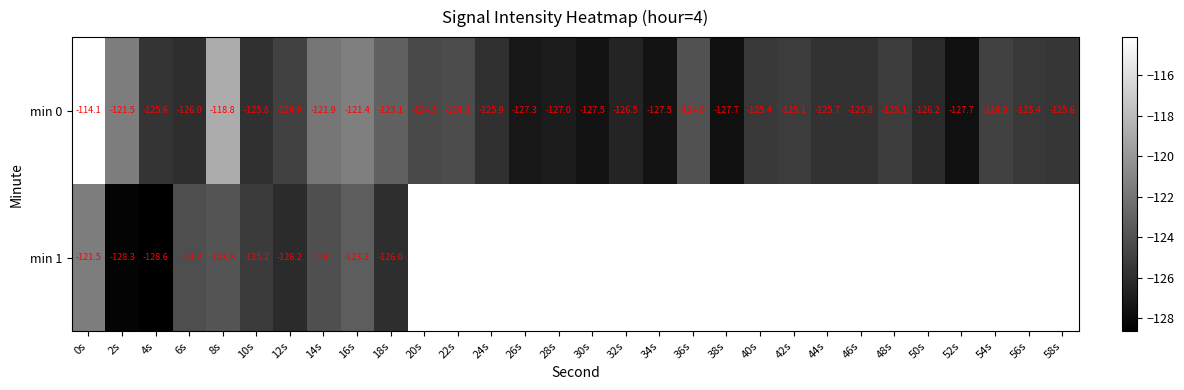

Rank the series by their maximum value, from highest to lowest.

min 0, min 1